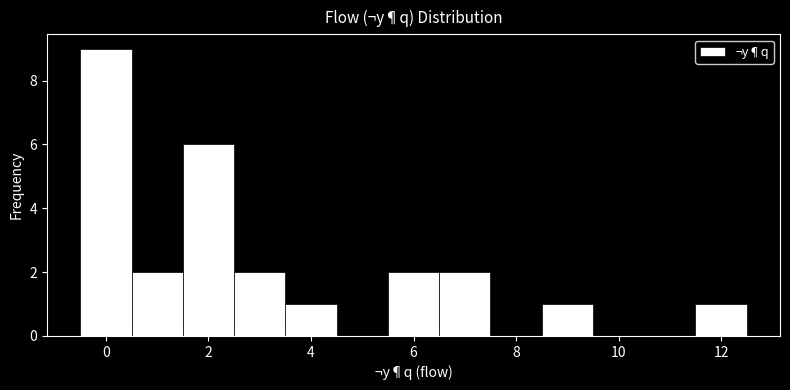

Reading left to right, transcribe this chart: for each bar, give the range it covers on the x-axis and its height. Neither the bar edges nor the heights are printed on the chart, so give them approximately, as read against the axes.

-0.5 to 0.5: 9
0.5 to 1.5: 2
1.5 to 2.5: 6
2.5 to 3.5: 2
3.5 to 4.5: 1
4.5 to 5.5: 0
5.5 to 6.5: 2
6.5 to 7.5: 2
7.5 to 8.5: 0
8.5 to 9.5: 1
9.5 to 10.5: 0
10.5 to 11.5: 0
11.5 to 12.5: 1